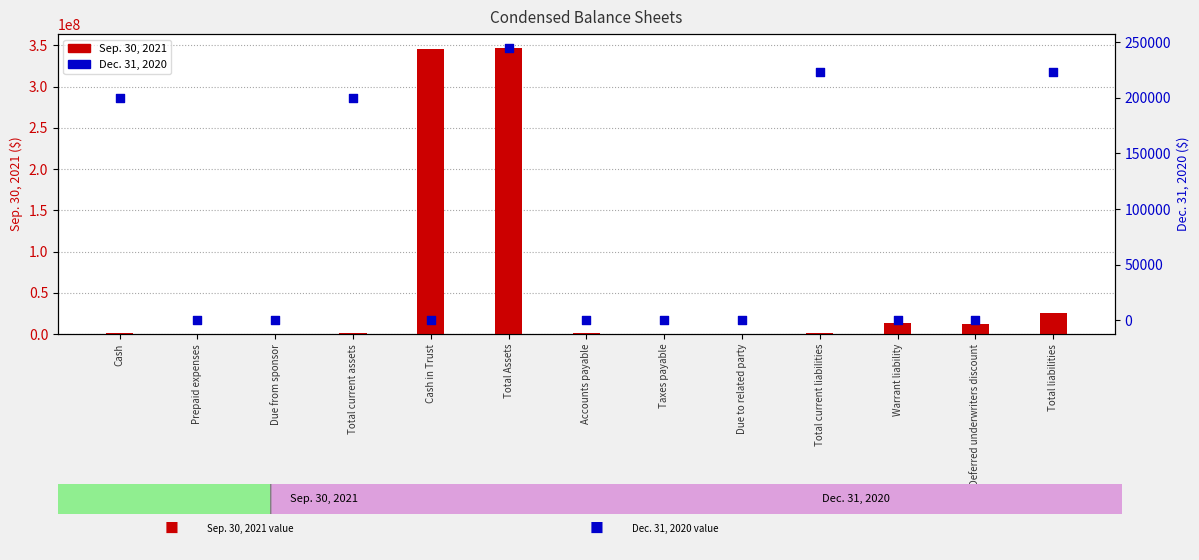

At how many categories does at least one series exceed 132985349?

2